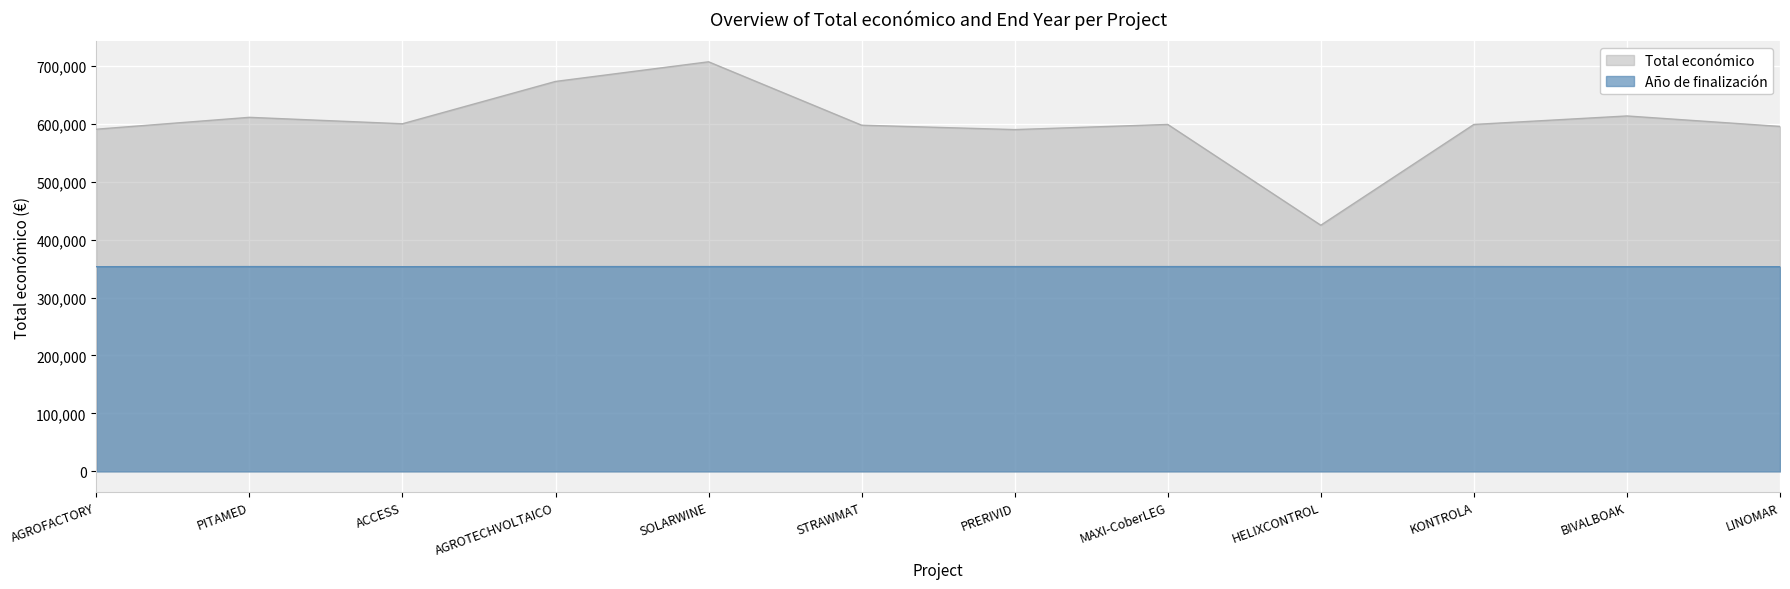

How many values in the Total económico series are below 598609?

6